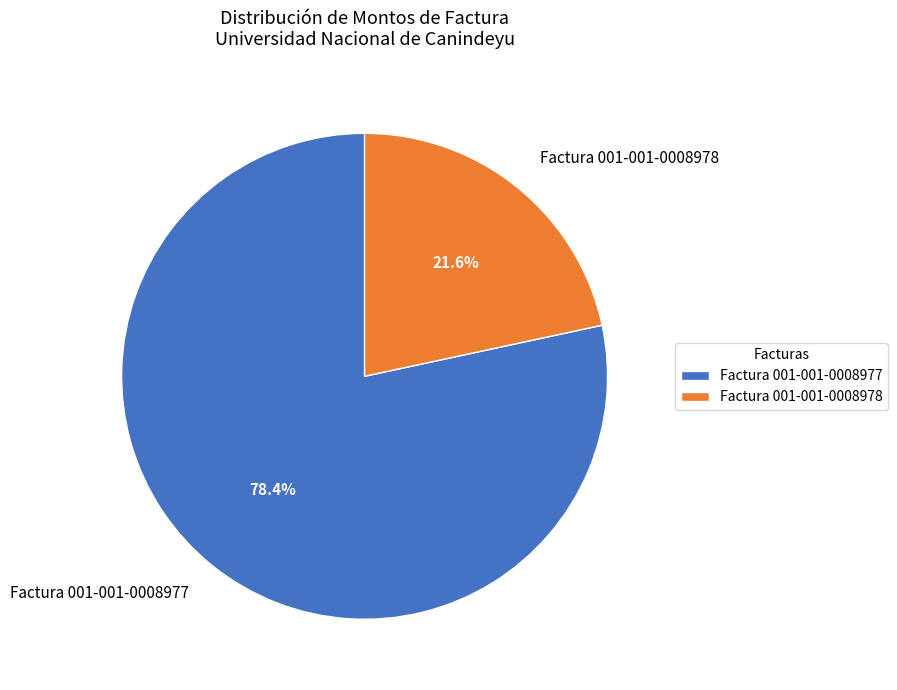

Rank the categories by value from highest to lowest.

Factura 001-001-0008977, Factura 001-001-0008978